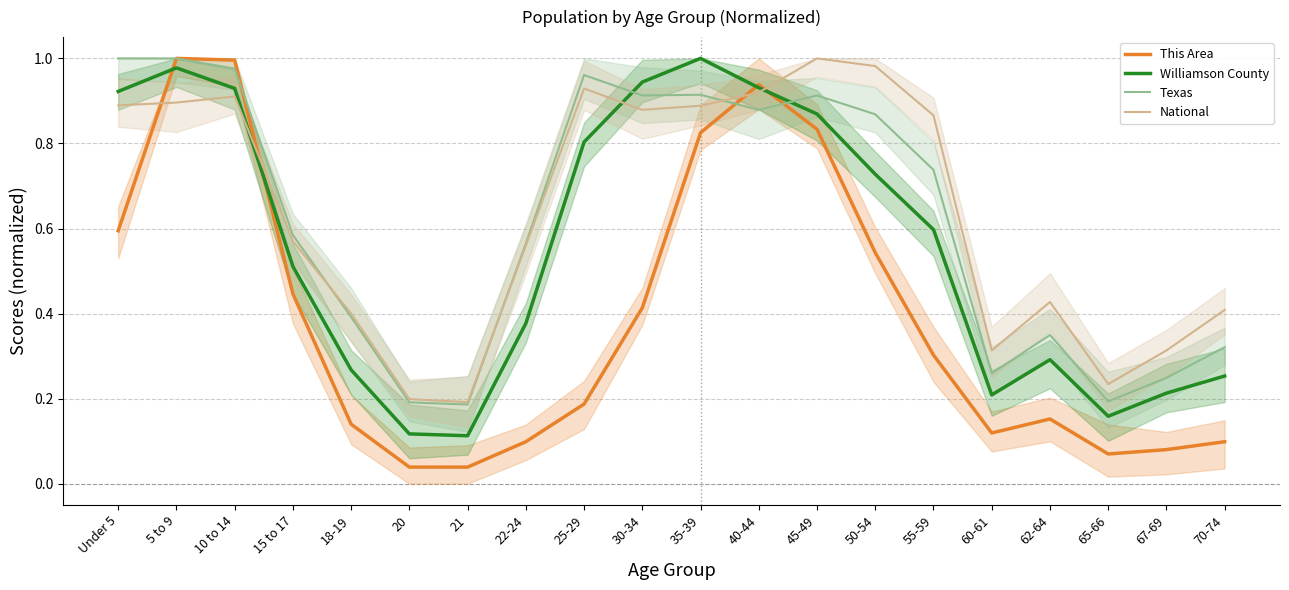

Where is the first local minimum for Texas?

21